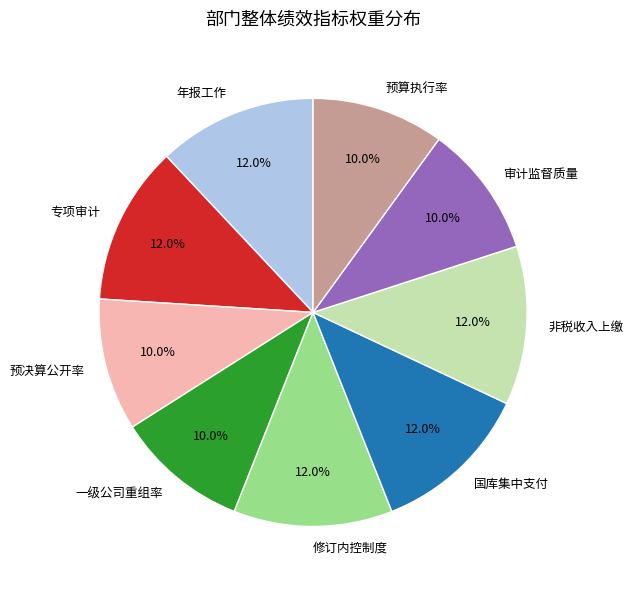

Combined, do 预决算公开率 and 修订内控制度 account for over 50%?

No